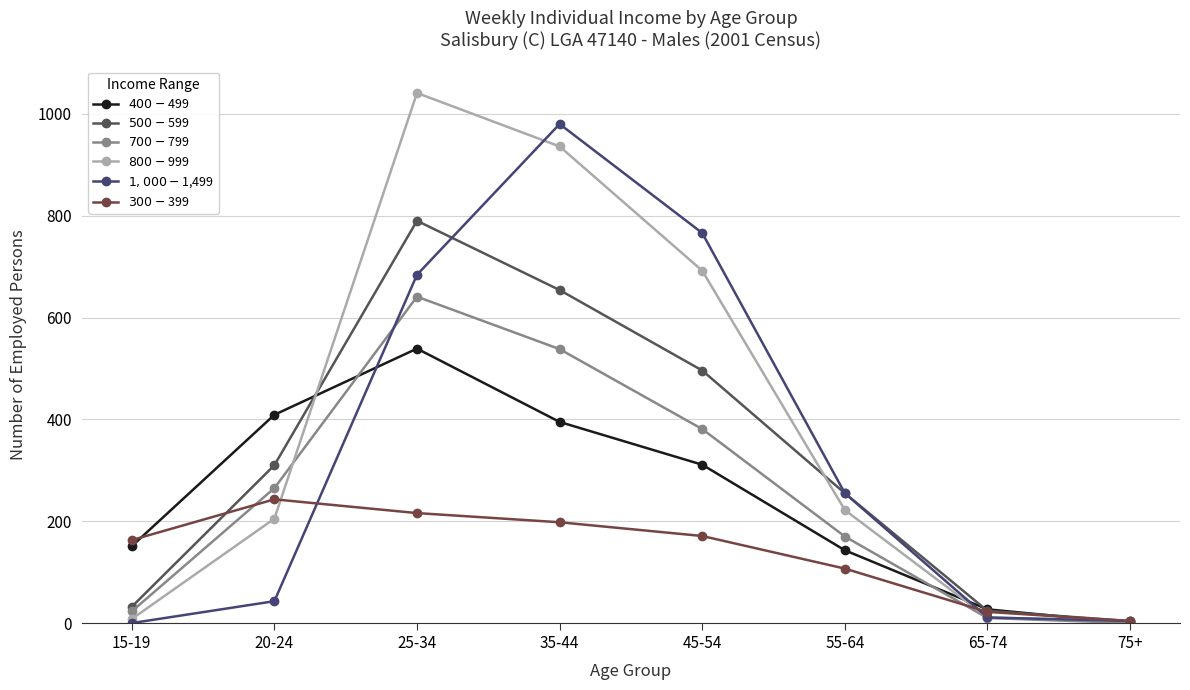

At how many categories does at least one series exceed 441?

3